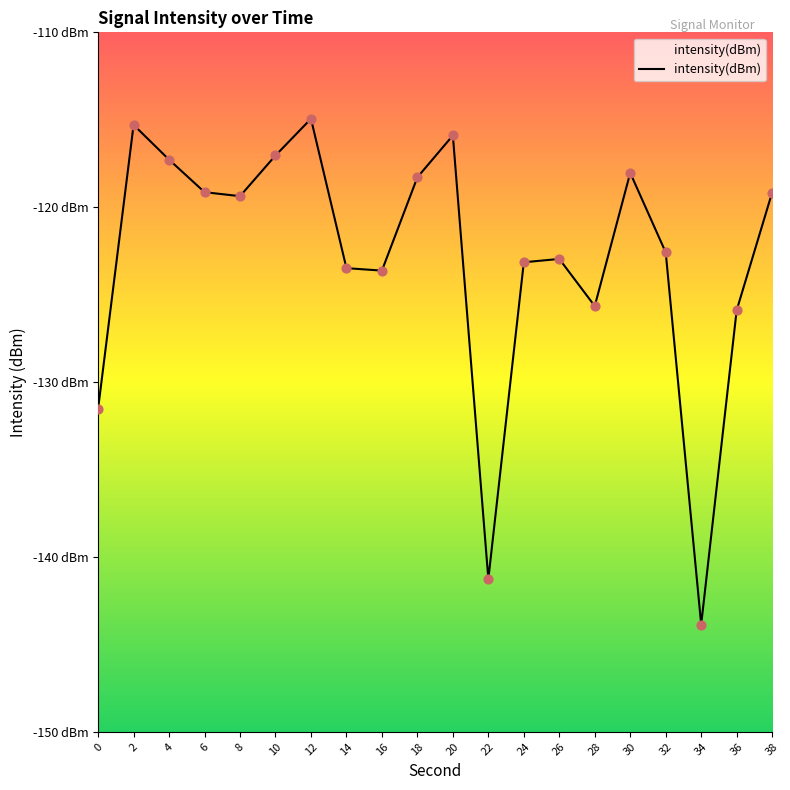

What is the change in value from 6 to 12?

+4.2